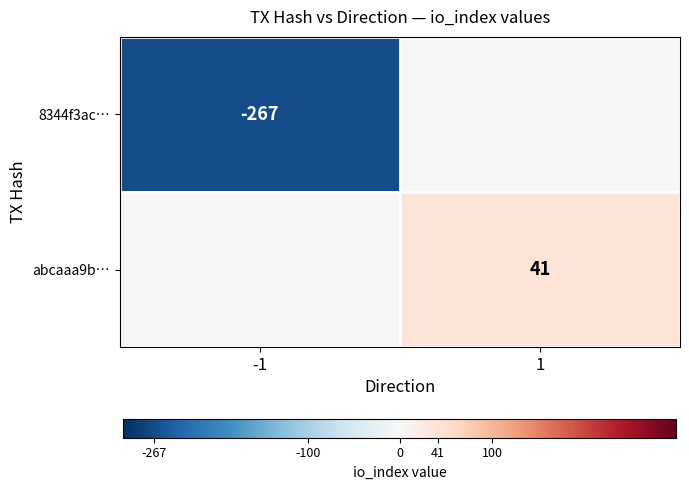

Is it true that abcaaa9b… equals 66 at 1?

False